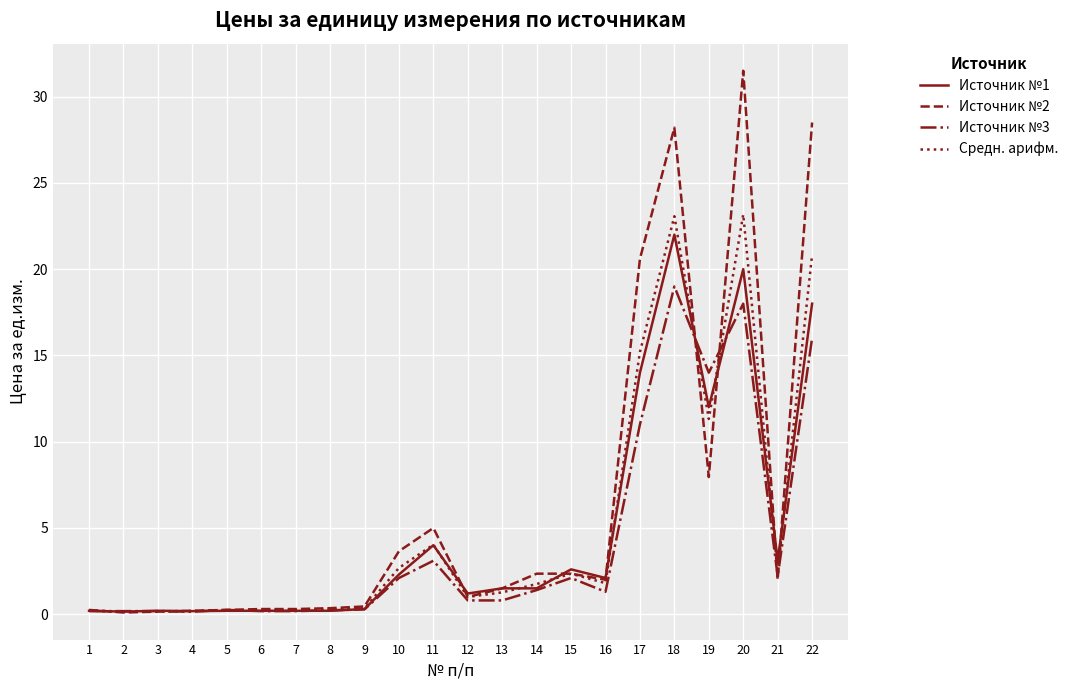

Rank the series by their maximum value, from highest to lowest.

Источник №2, Средн. арифм., Источник №1, Источник №3